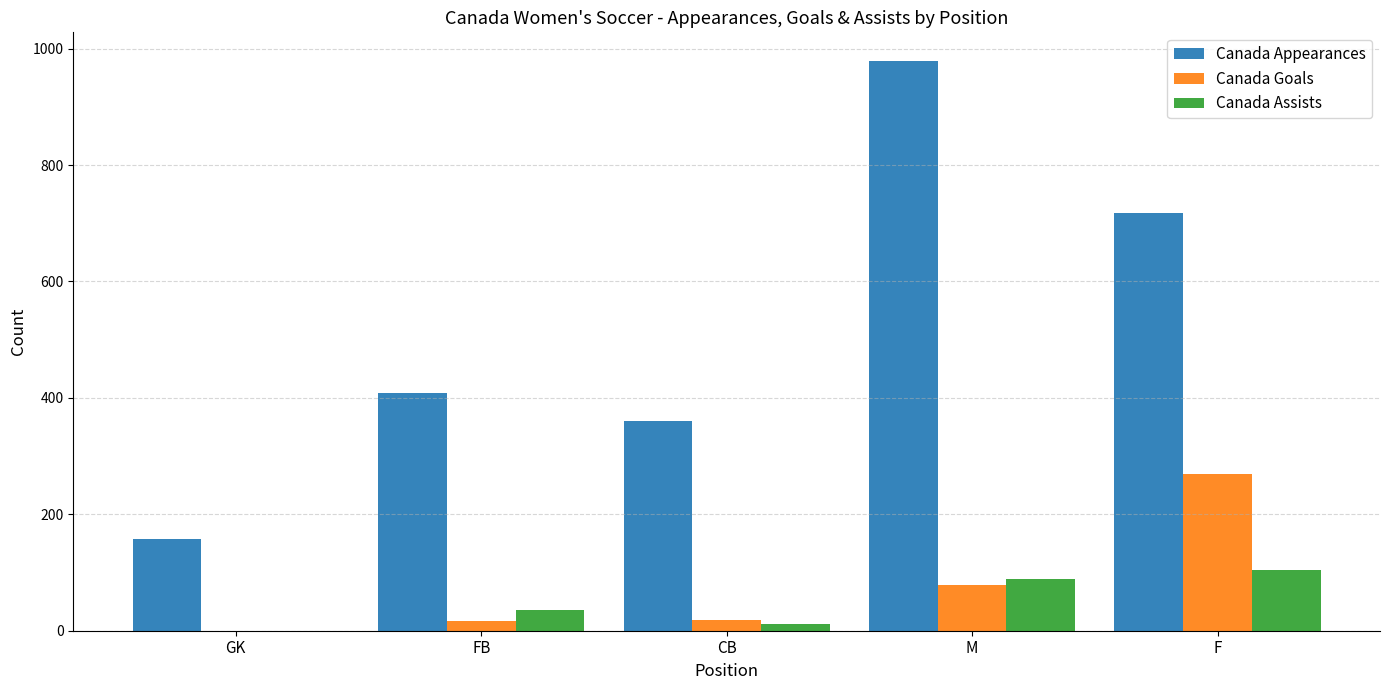

The Canada Goals series shows 0 at GK. True or false?

True